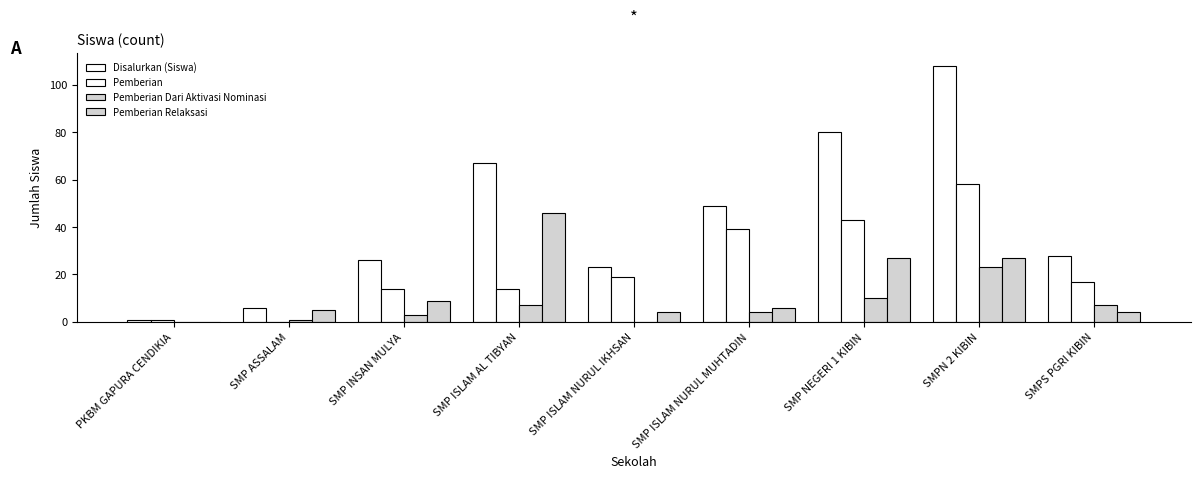

Reading left to right, transcribe all the data shown in this chart.

Disalurkan (Siswa): PKBM GAPURA CENDIKIA=1	SMP ASSALAM=6	SMP INSAN MULYA=26	SMP ISLAM AL TIBYAN=67	SMP ISLAM NURUL IKHSAN=23	SMP ISLAM NURUL MUHTADIN=49	SMP NEGERI 1 KIBIN=80	SMPN 2 KIBIN=108	SMPS PGRI KIBIN=28
Pemberian: PKBM GAPURA CENDIKIA=1	SMP ASSALAM=0	SMP INSAN MULYA=14	SMP ISLAM AL TIBYAN=14	SMP ISLAM NURUL IKHSAN=19	SMP ISLAM NURUL MUHTADIN=39	SMP NEGERI 1 KIBIN=43	SMPN 2 KIBIN=58	SMPS PGRI KIBIN=17
Pemberian Dari Aktivasi Nominasi: PKBM GAPURA CENDIKIA=0	SMP ASSALAM=1	SMP INSAN MULYA=3	SMP ISLAM AL TIBYAN=7	SMP ISLAM NURUL IKHSAN=0	SMP ISLAM NURUL MUHTADIN=4	SMP NEGERI 1 KIBIN=10	SMPN 2 KIBIN=23	SMPS PGRI KIBIN=7
Pemberian Relaksasi: PKBM GAPURA CENDIKIA=0	SMP ASSALAM=5	SMP INSAN MULYA=9	SMP ISLAM AL TIBYAN=46	SMP ISLAM NURUL IKHSAN=4	SMP ISLAM NURUL MUHTADIN=6	SMP NEGERI 1 KIBIN=27	SMPN 2 KIBIN=27	SMPS PGRI KIBIN=4